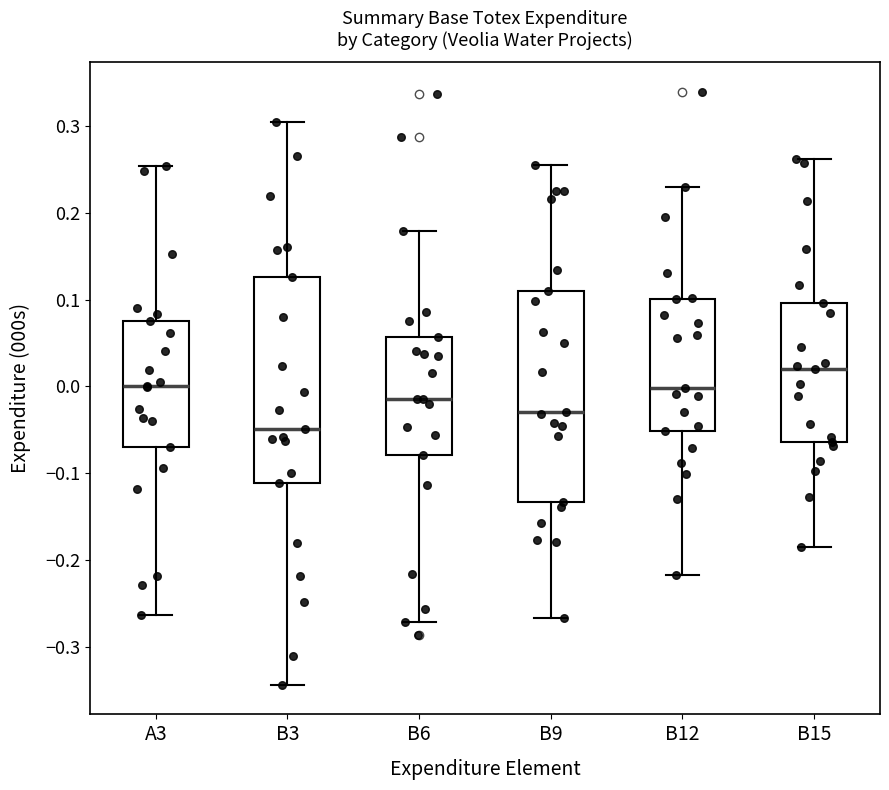

Reading left to right, read every box against the y-axis: the position of its median line, the range the box covers, and the ends of its whiskers. The values are not printed on the chart, so give them approximately, as read against the axis.

A3: median 0.00, box -0.07 to 0.08, whiskers -0.26 to 0.25
B3: median -0.05, box -0.11 to 0.13, whiskers -0.34 to 0.30
B6: median -0.01, box -0.08 to 0.06, whiskers -0.27 to 0.18
B9: median -0.03, box -0.13 to 0.11, whiskers -0.27 to 0.25
B12: median 0.00, box -0.05 to 0.10, whiskers -0.22 to 0.23
B15: median 0.02, box -0.06 to 0.10, whiskers -0.19 to 0.26